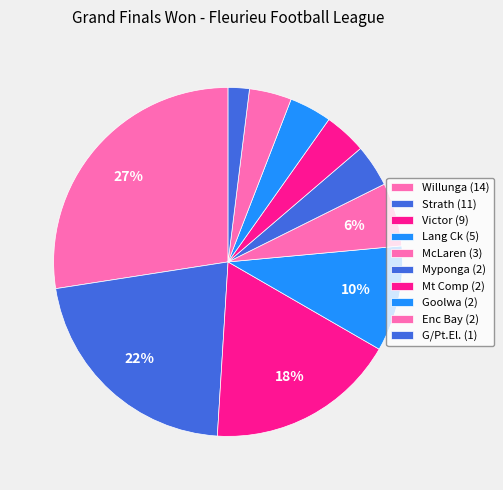

Count the number of slices in the pie.

10